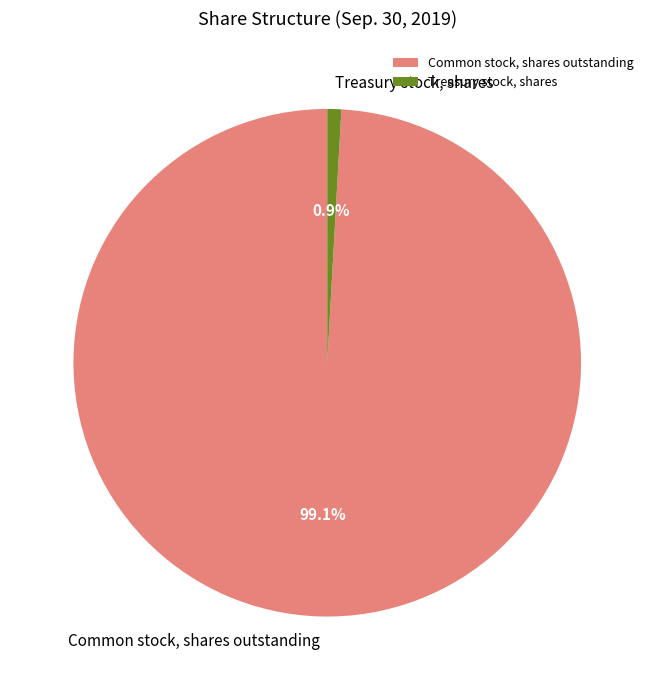

Rank the categories by value from highest to lowest.

Common stock, shares outstanding, Treasury stock, shares